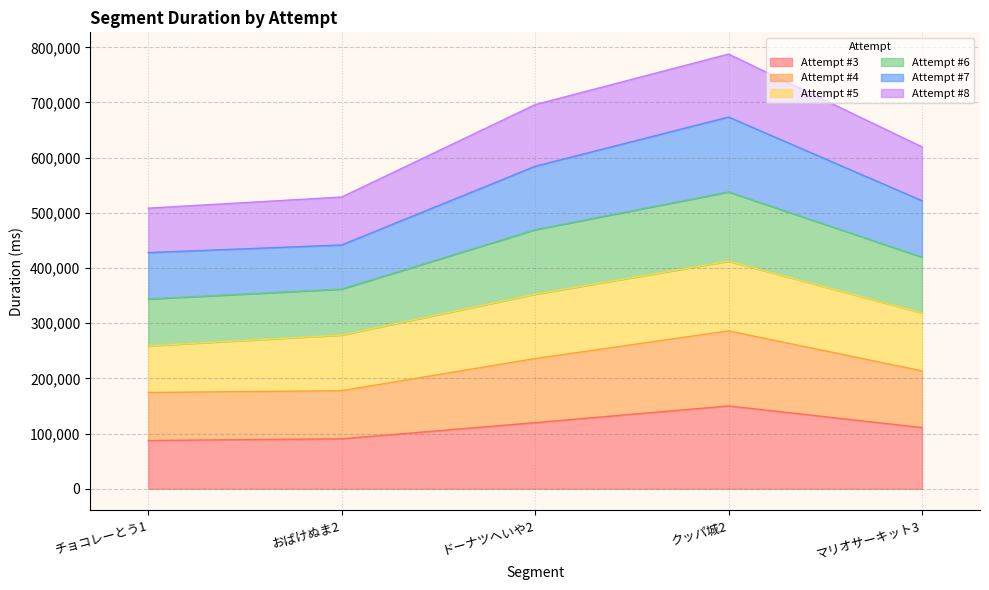

What is the total value across all series at チョコレーとう1?

508492